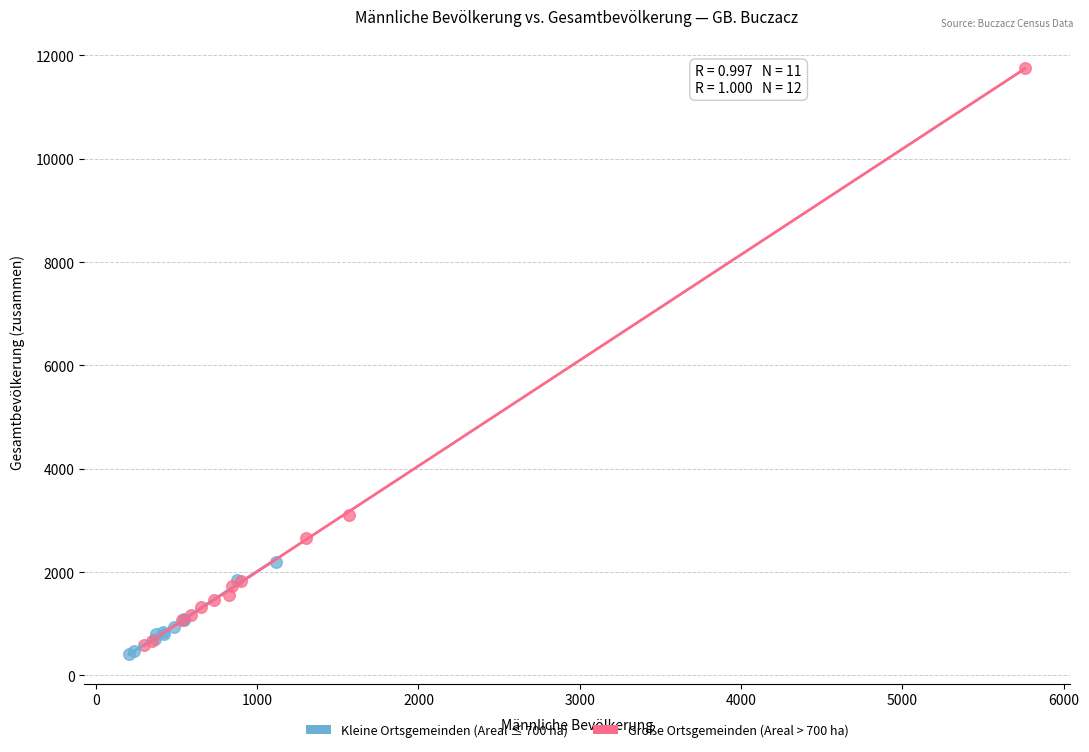

Which series reaches the maximum Y coordinate?

Große Ortsgemeinden (Areal > 700 ha)